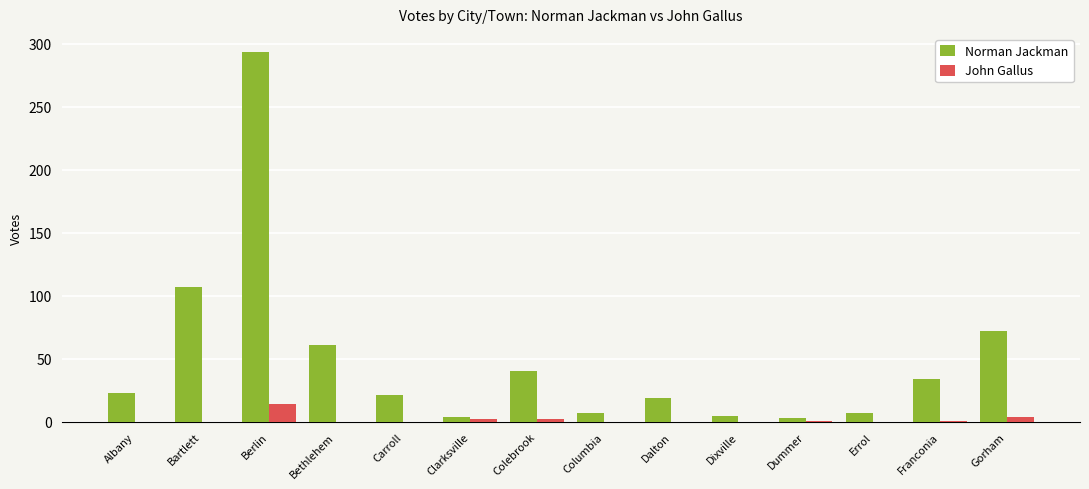

What are all the series names shown in the legend?

Norman Jackman, John Gallus